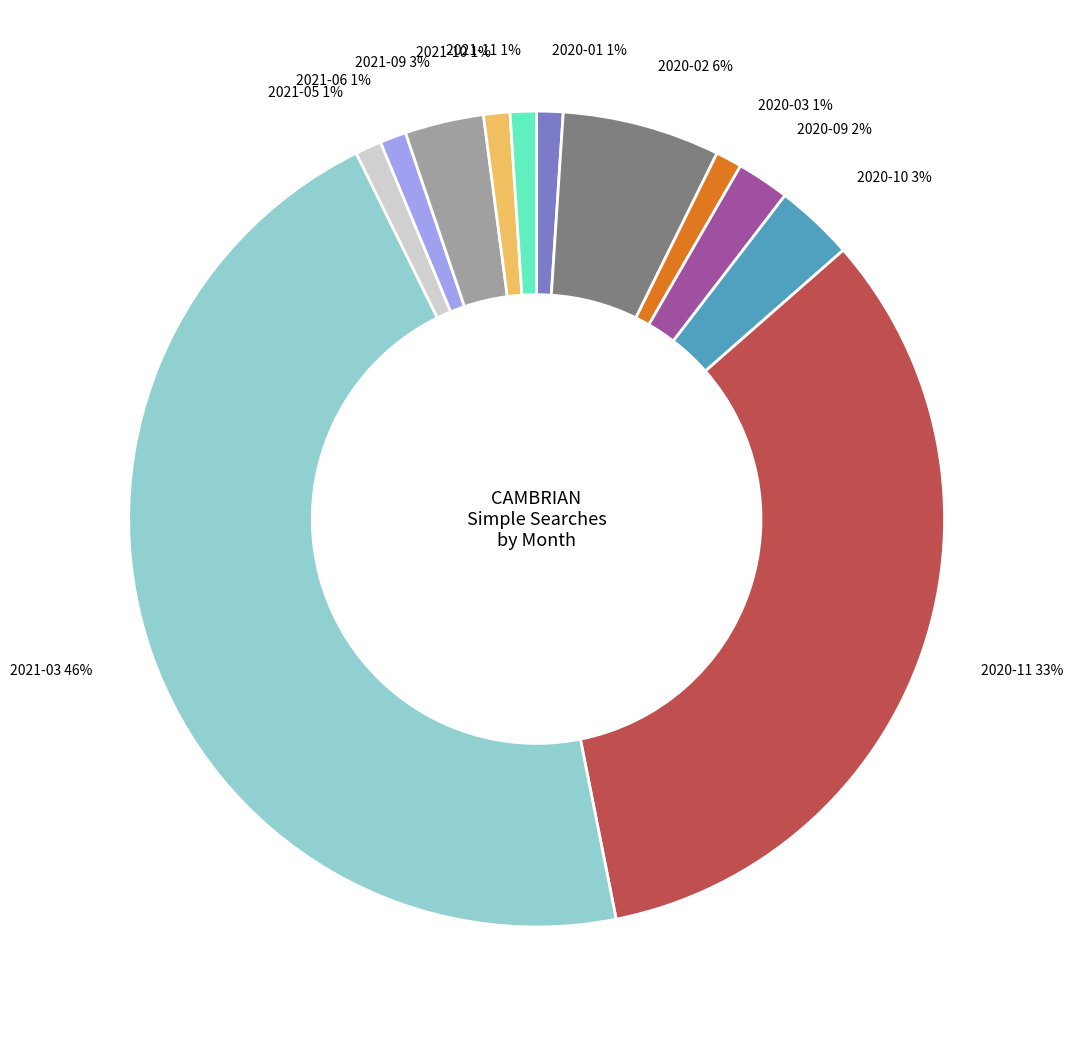

Combined, do 2021-05 1% and 2021-11 1% account for over 50%?

No